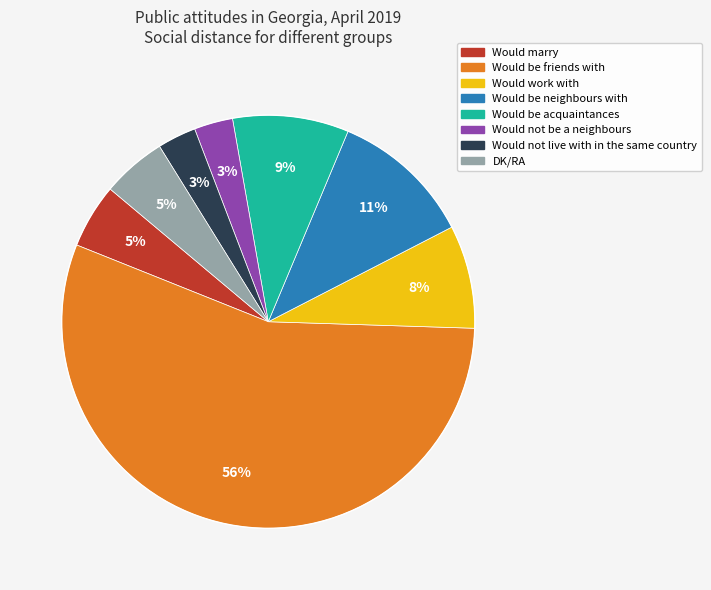

To the nearest percent, what is the average slice percentage?

12%